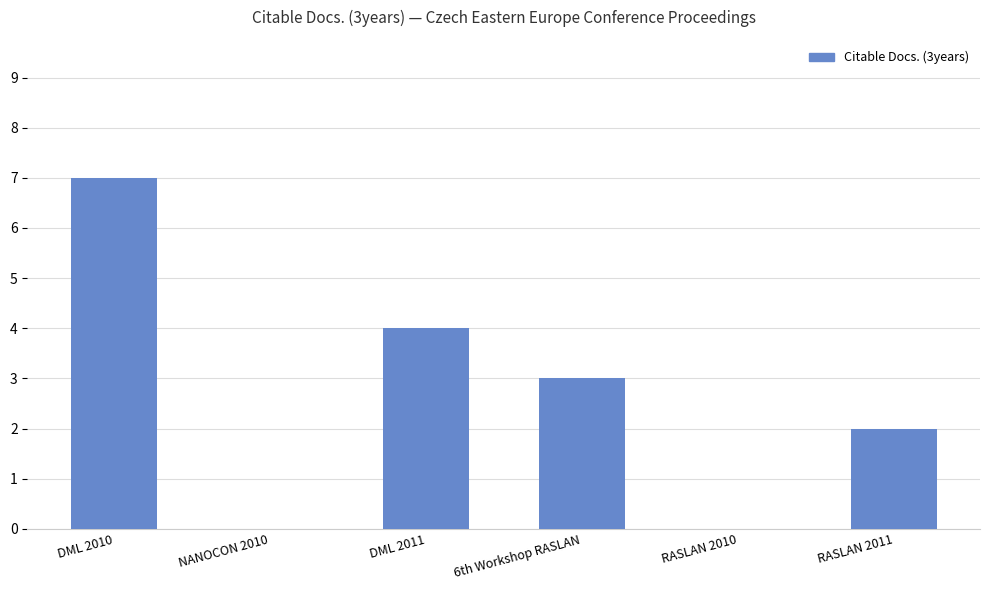

What is the sum of all values?

16